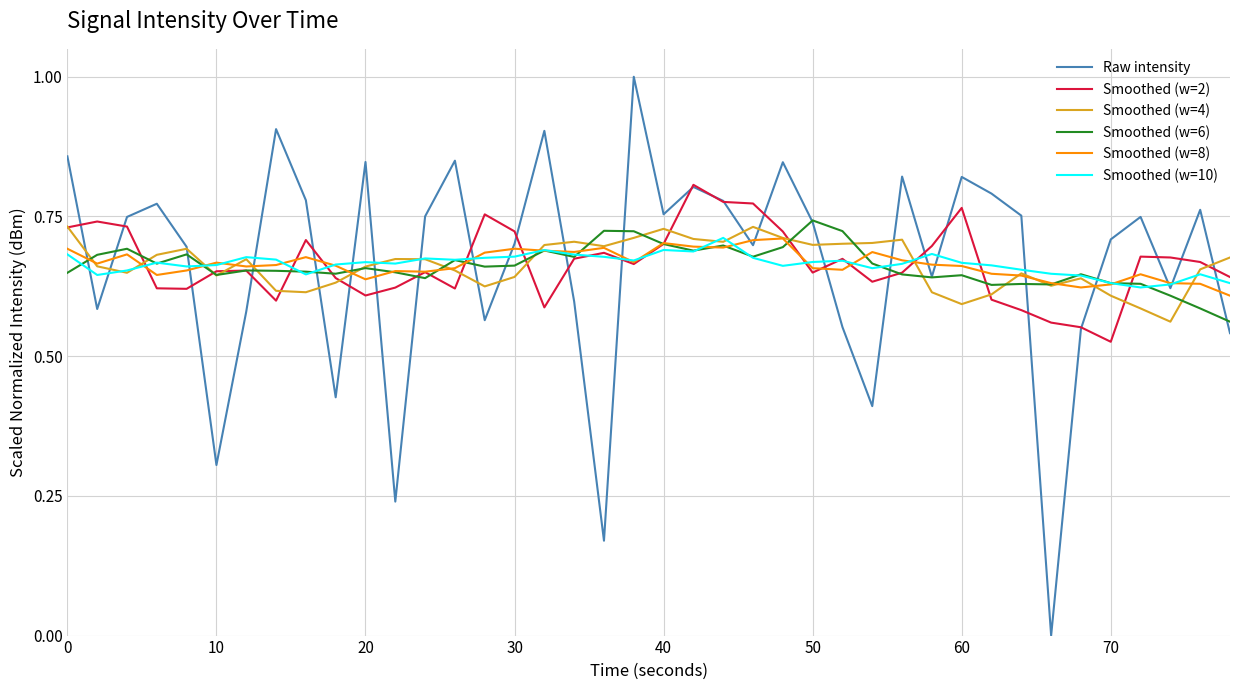

Does the chart display data point markers on the line(s)?

No